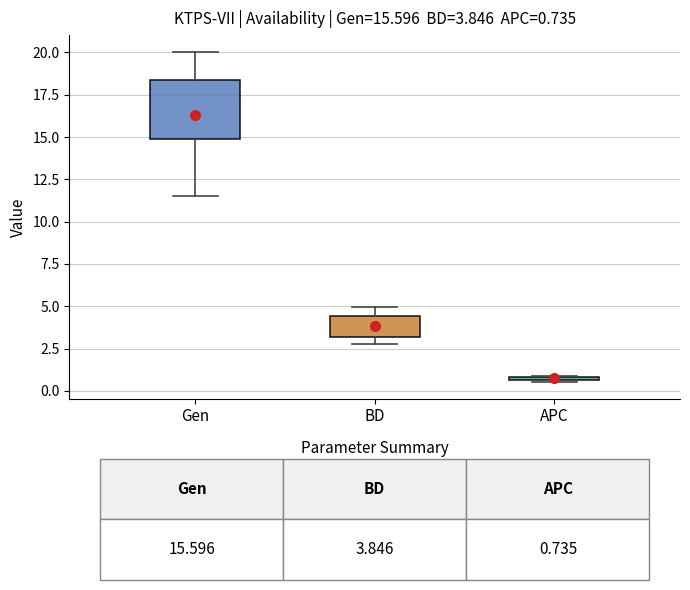

Which box's median line is the lowest?

APC